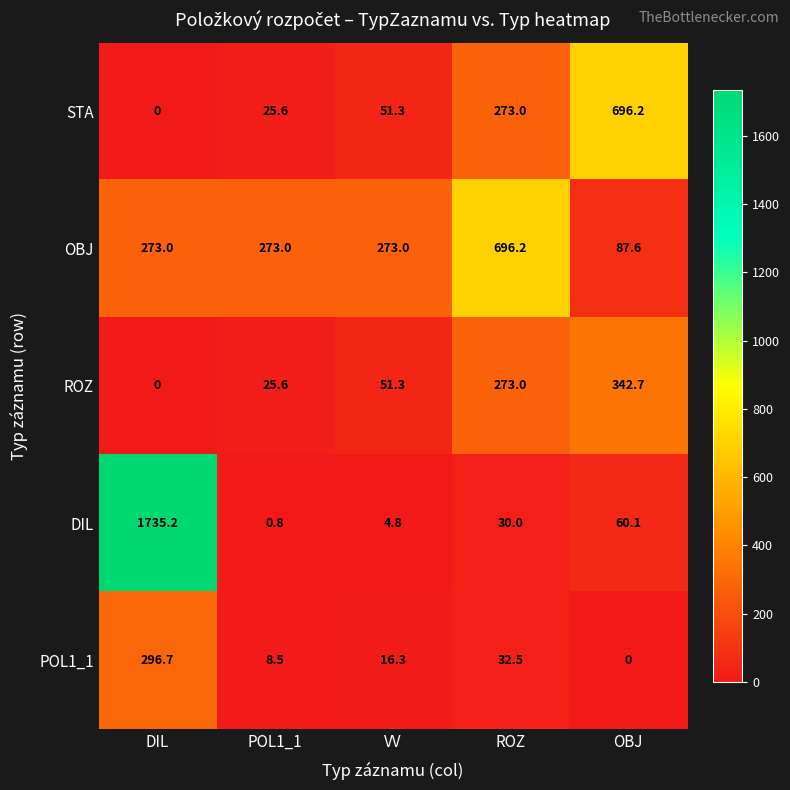

What is the maximum value for DIL?

1735.2